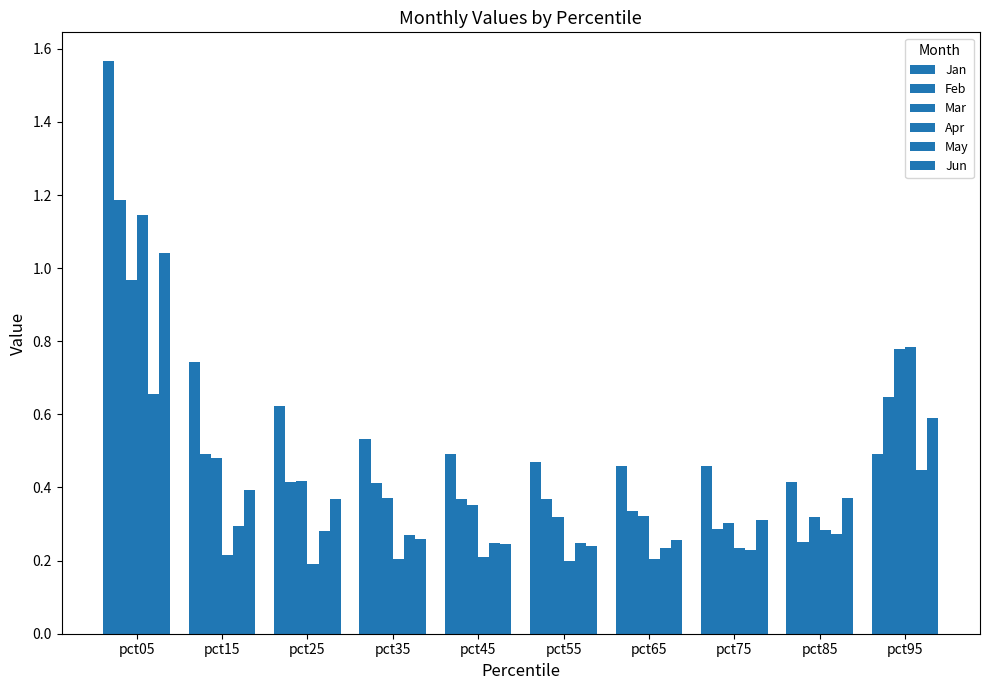

How many distinct data groups are displayed?

6